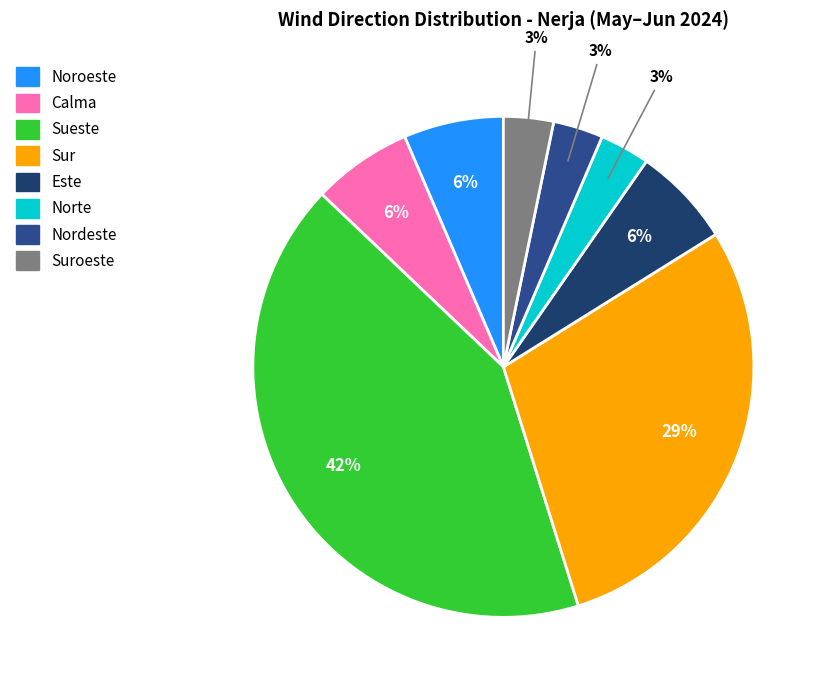

Rank the categories by value from highest to lowest.

Sueste, Sur, Noroeste, Calma, Este, Norte, Nordeste, Suroeste